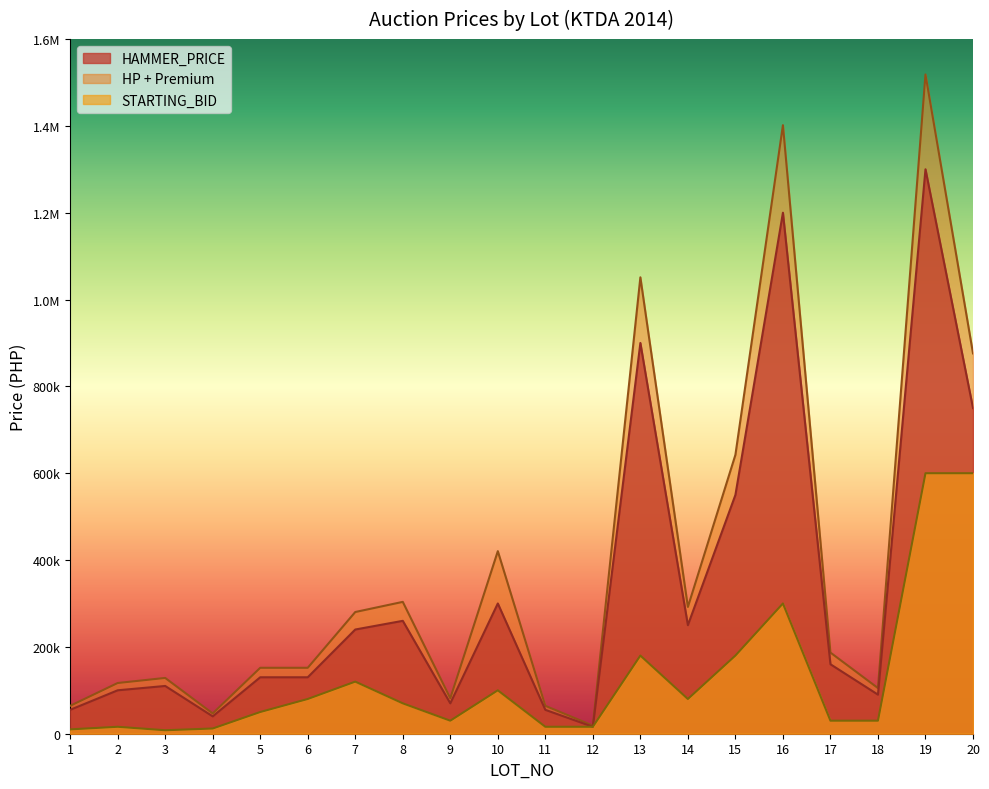

At how many categories does at least one series exceed 1109164?

2